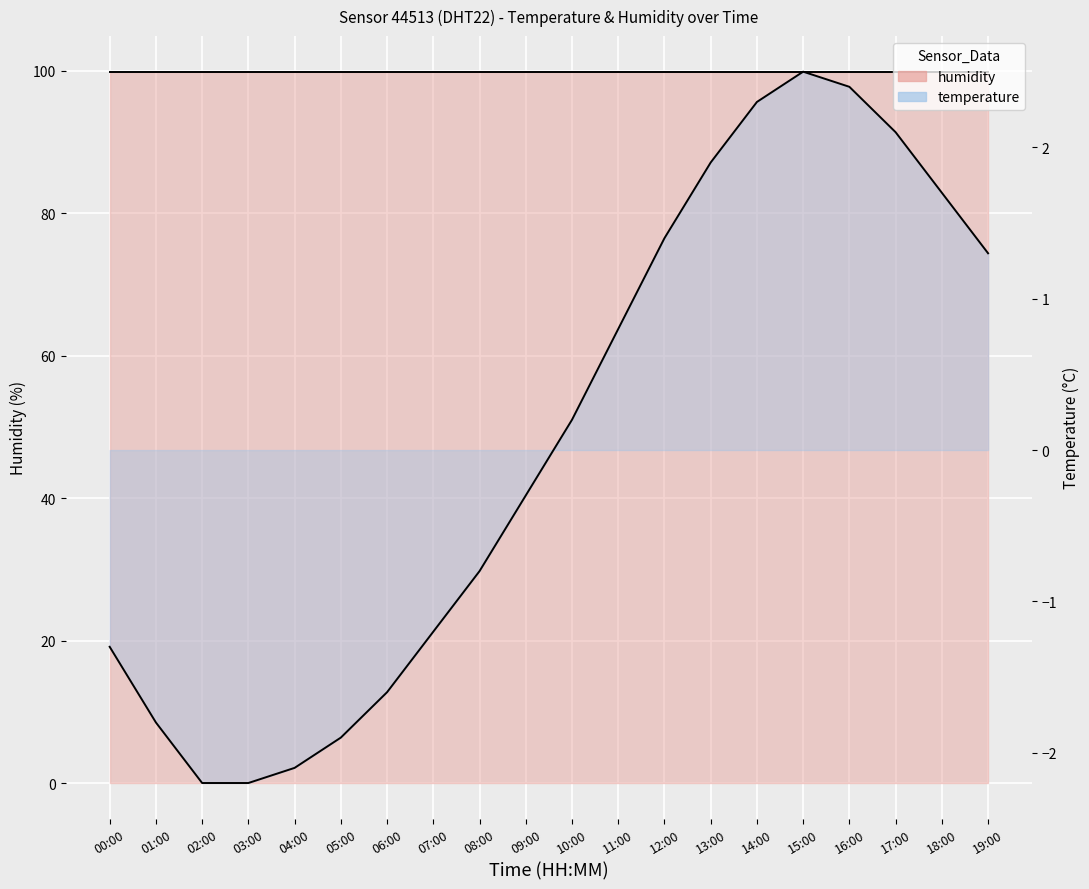

What is the change in value from 10:00 to 19:00?

+1.1